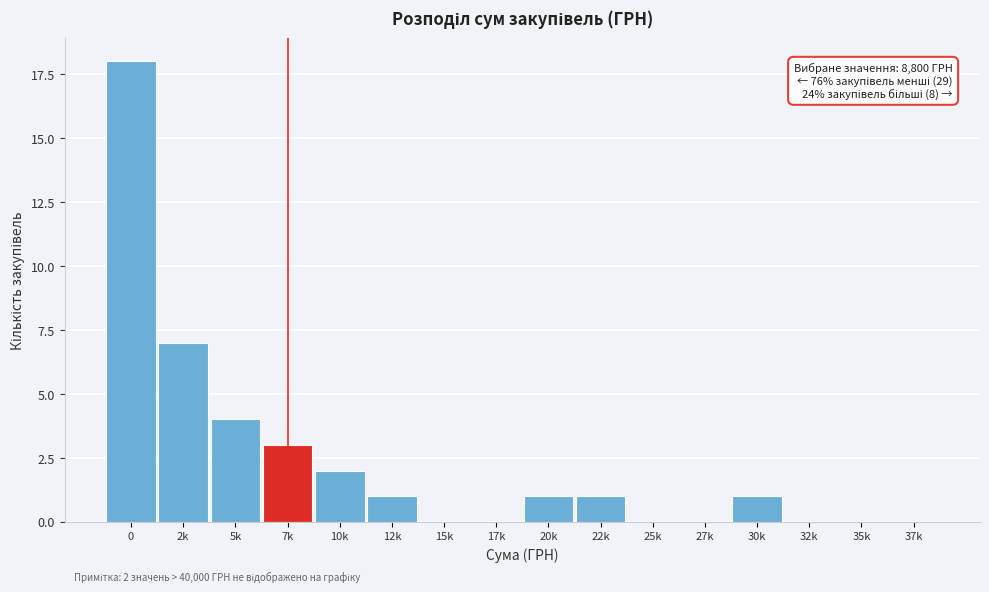

Reading right to left, what are all the values shown in this chart?

37k=0	35k=0	32k=0	30k=1	27k=0	25k=0	22k=1	20k=1	17k=0	15k=0	12k=1	10k=2	7k=3	5k=4	2k=7	0=18